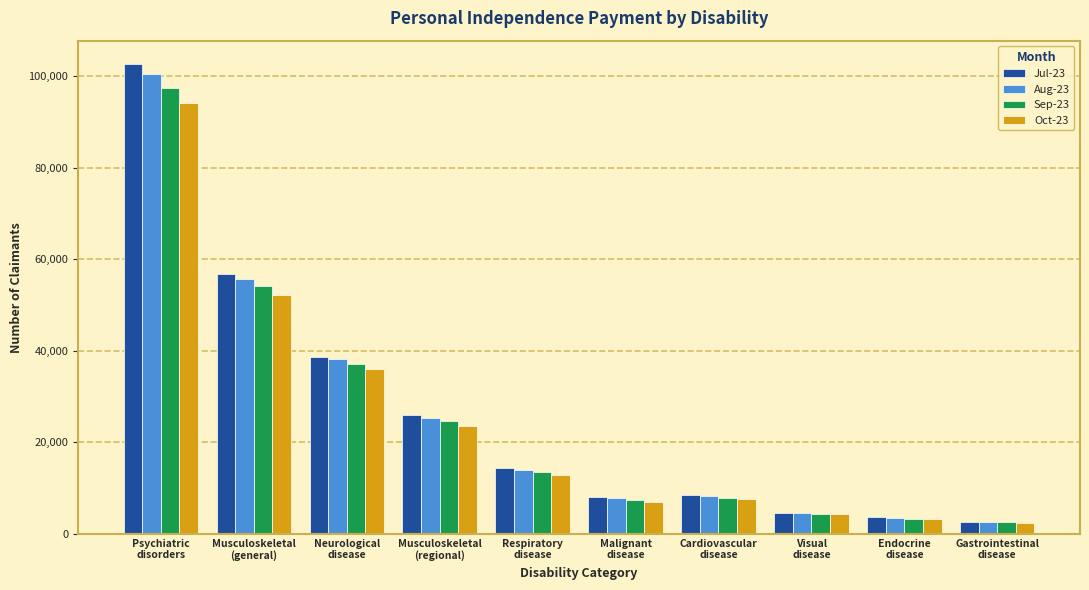

The Oct-23 series shows 54108 at Psychiatric
disorders. True or false?

False